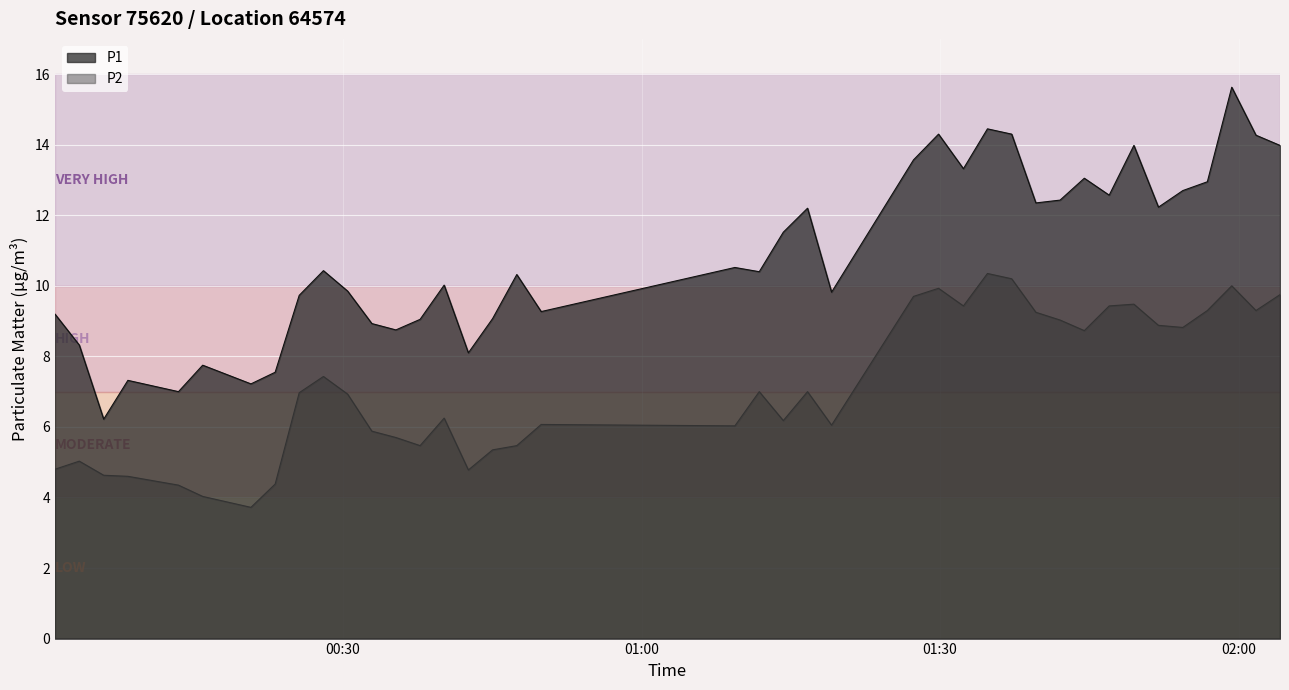

What is the lowest value of the P1 series?

6.2